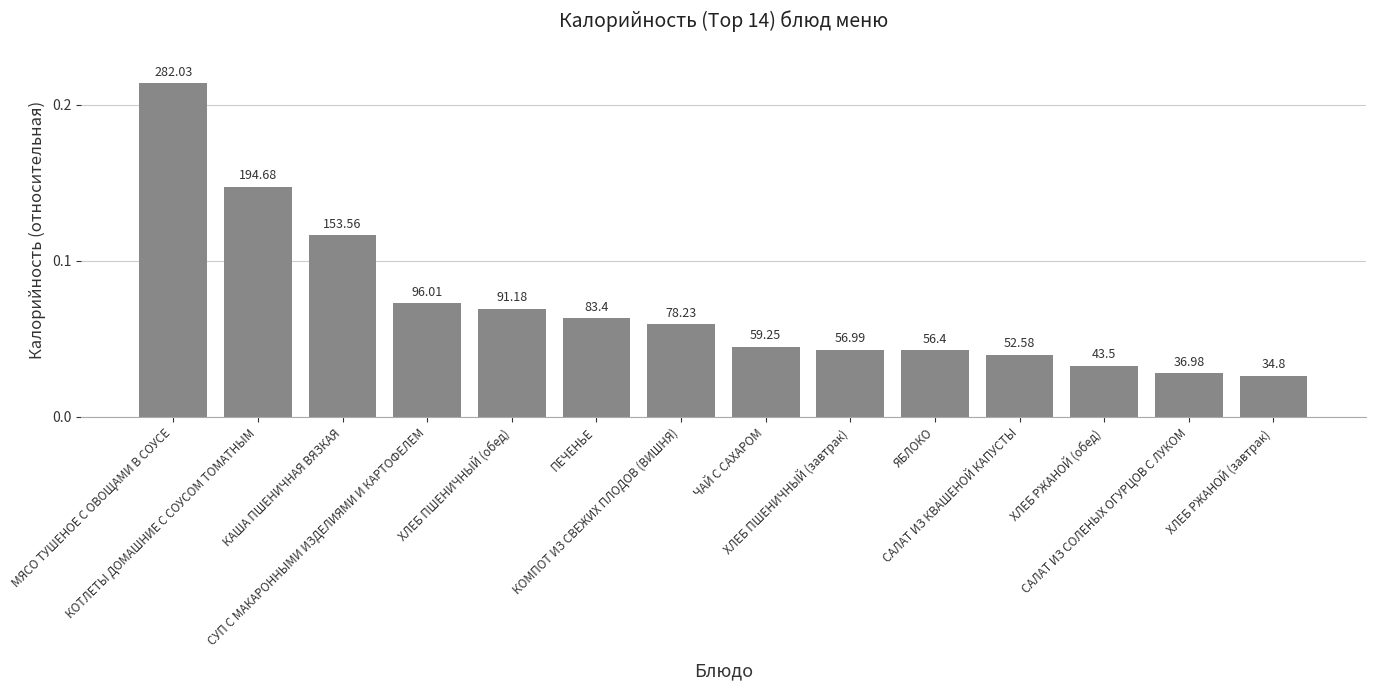

At which category does the chart reach its minimum across all series?

ХЛЕБ РЖАНОЙ (завтрак)